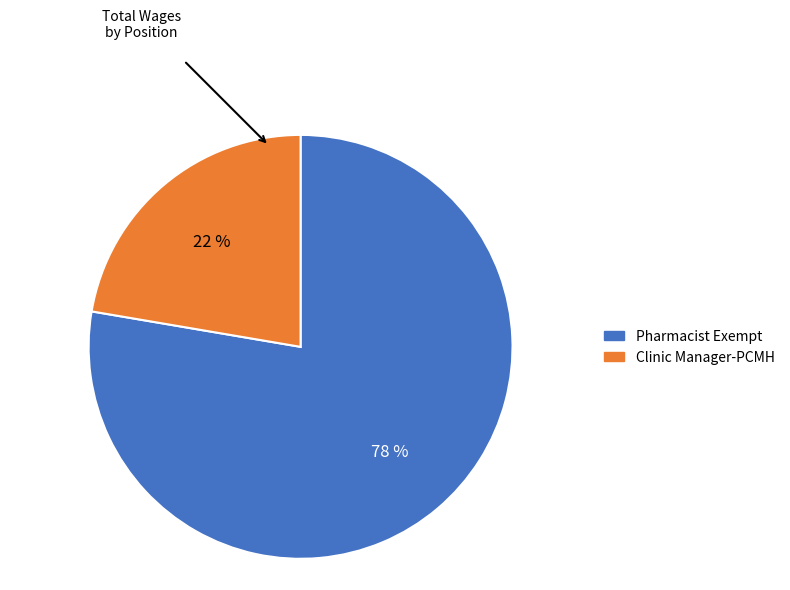

What is the ratio of the value at Clinic Manager-PCMH to the value at Pharmacist Exempt?

0.3